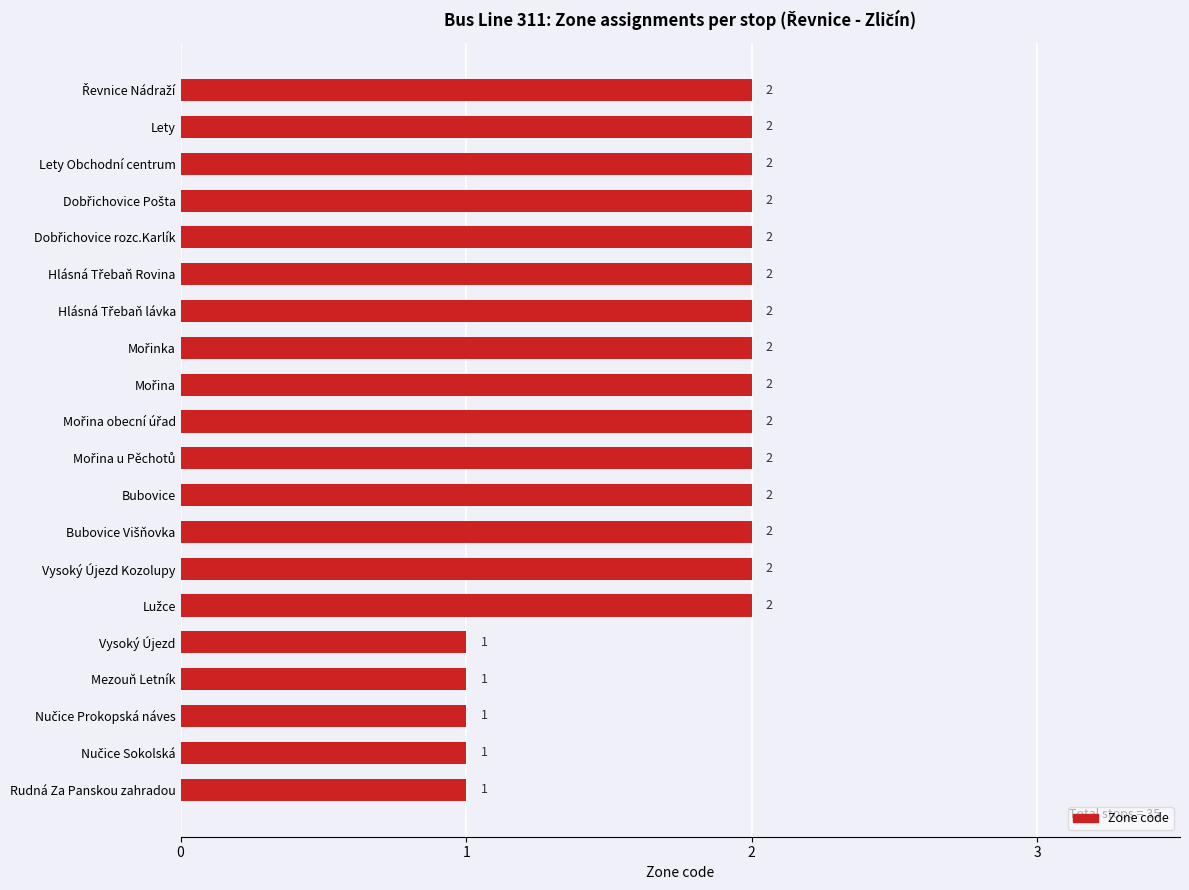

What position from the top is Lety?

2